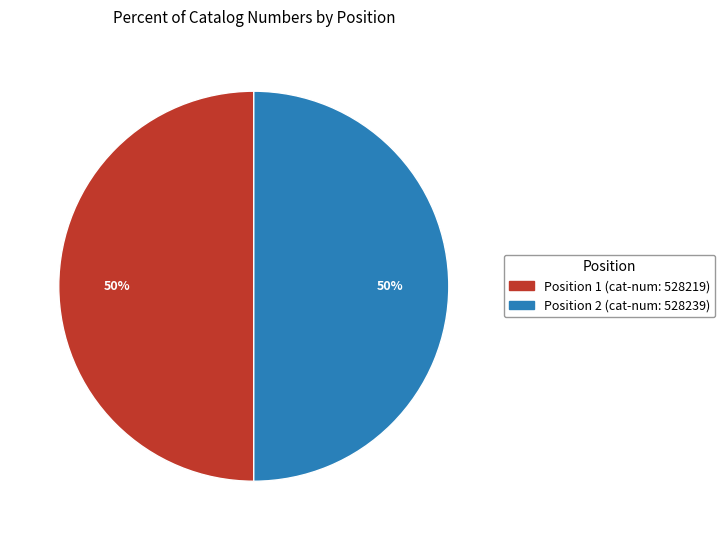

To the nearest percent, what is the combined percentage of Position 1 (cat-num: 528219) and Position 2 (cat-num: 528239)?

100%